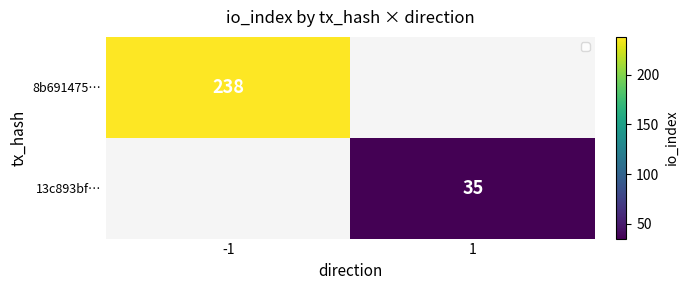

Between 1 and -1, which is larger?

-1